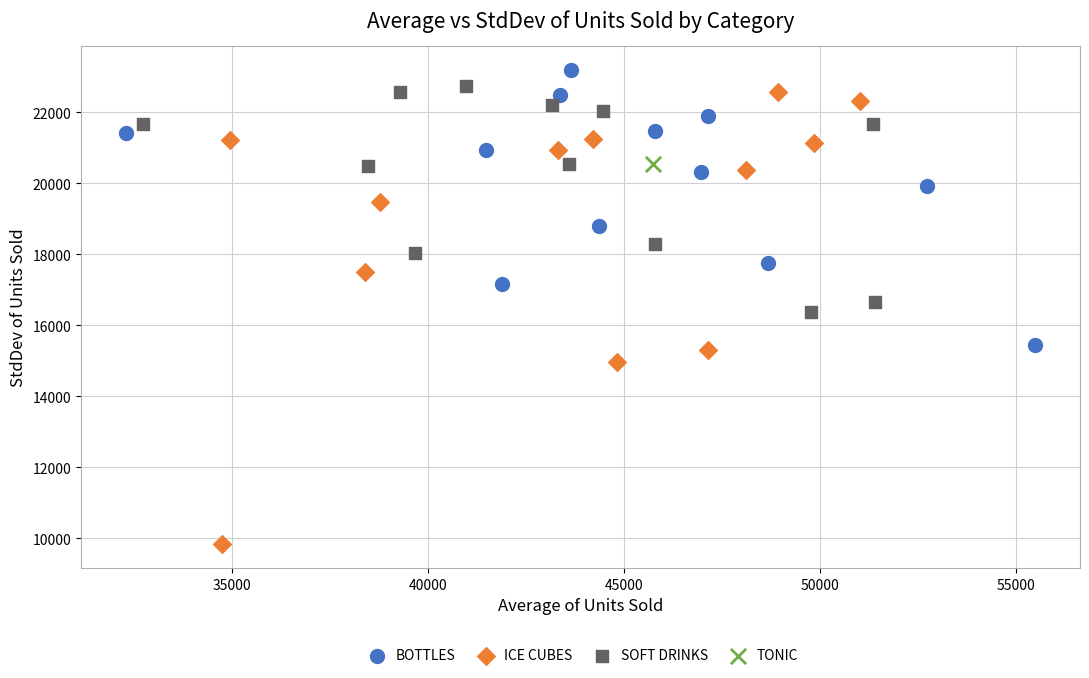

What are all the series names shown in the legend?

BOTTLES, ICE CUBES, SOFT DRINKS, TONIC